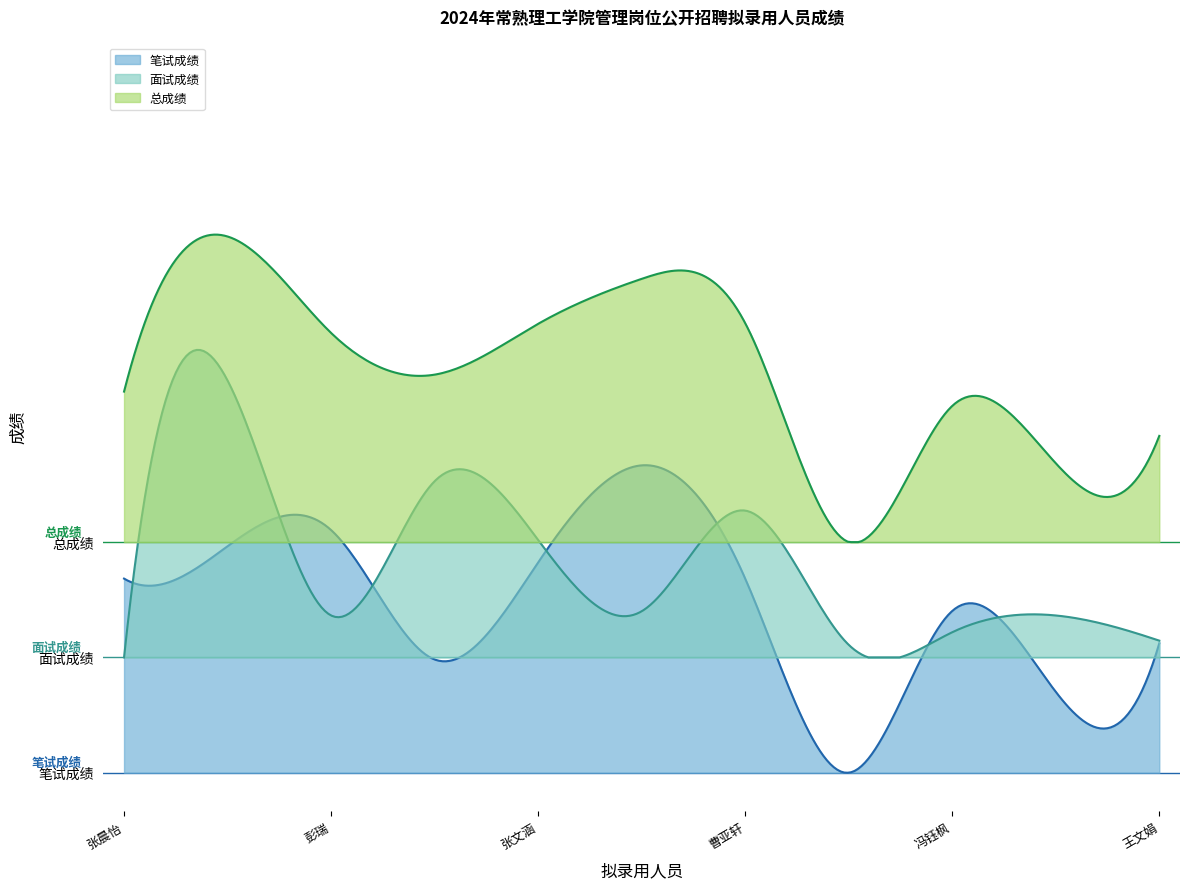

The value of 总成绩 at 袁满 is 116.8. True or false?

False